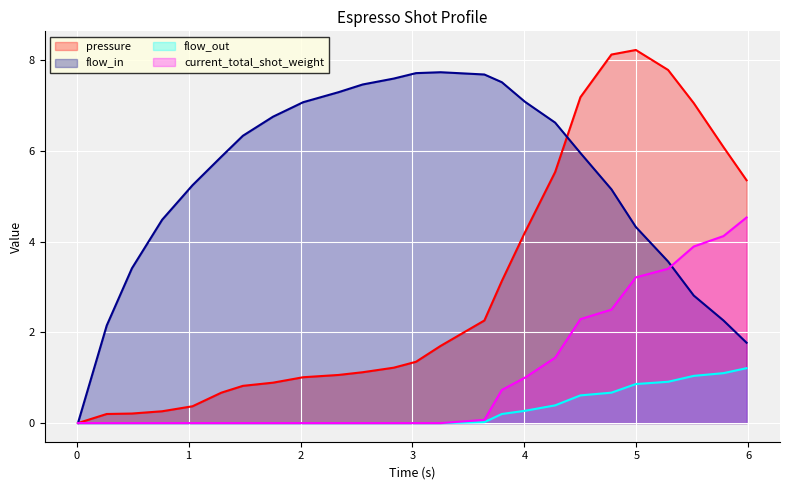

What is the difference between the maximum and minimum values in the pressure series?

8.2